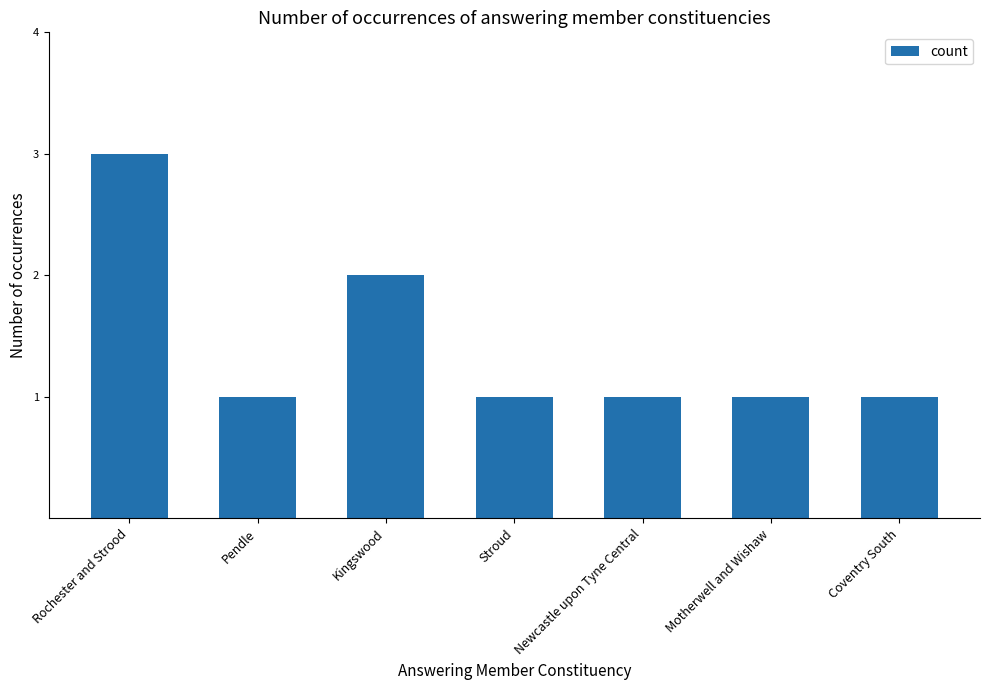

Reading right to left, what are all the values shown in this chart?

1	1	1	1	2	1	3